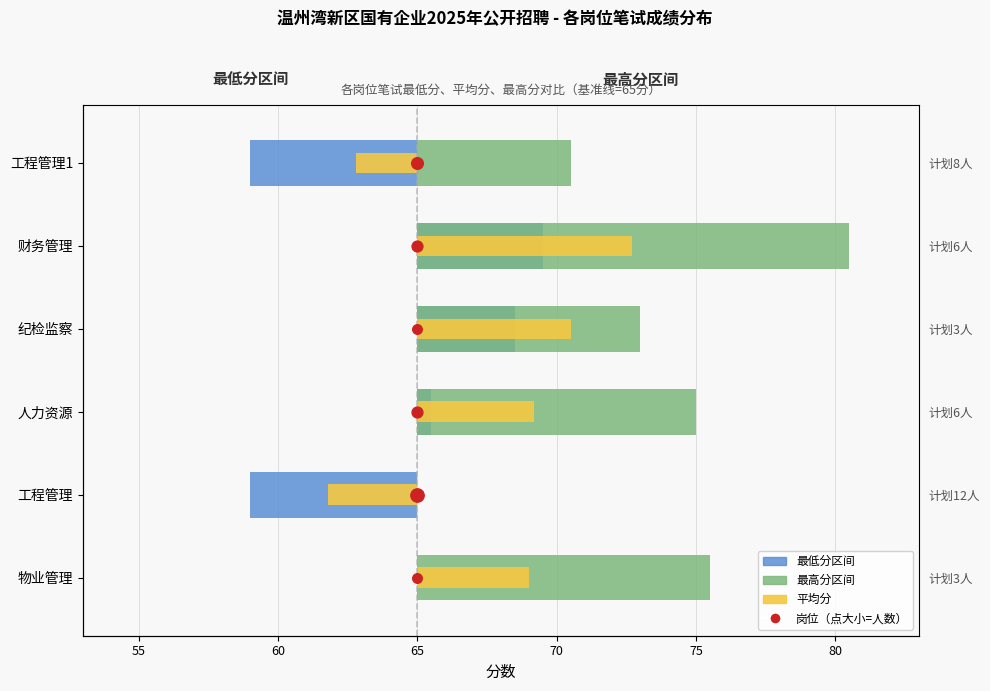

How many data points does each series have?

6